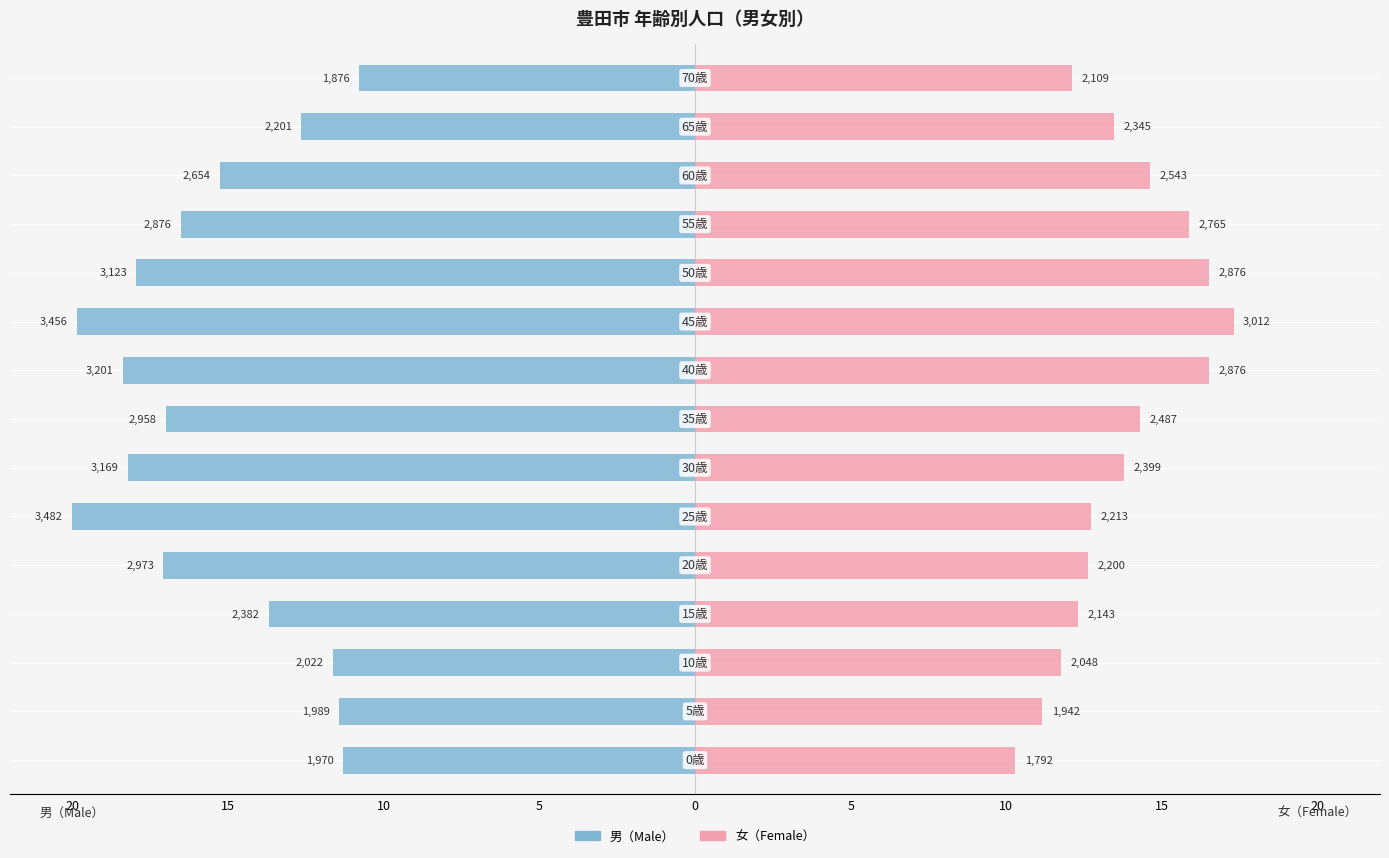

Reading right to left, what are all the values shown in this chart?

男（Male）: -10.8	-12.6	-15.2	-16.5	-17.9	-19.9	-18.4	-17.0	-18.2	-20.0	-17.1	-13.7	-11.6	-11.4	-11.3
女（Female）: 12.1	13.5	14.6	15.9	16.5	17.3	16.5	14.3	13.8	12.7	12.6	12.3	11.8	11.2	10.3